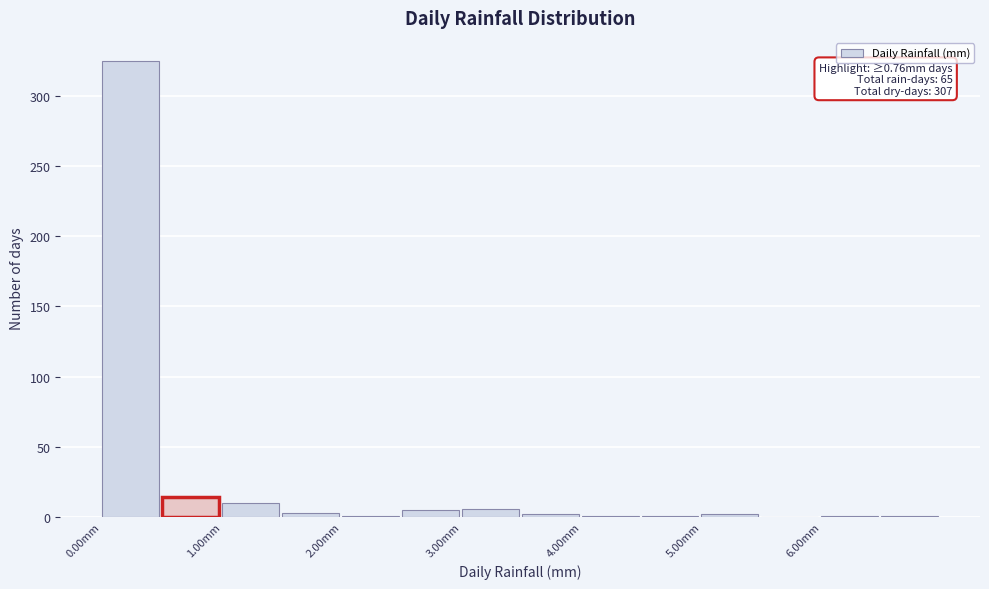

Which range on the x-axis has the tallest bar?

0.0 to 0.5